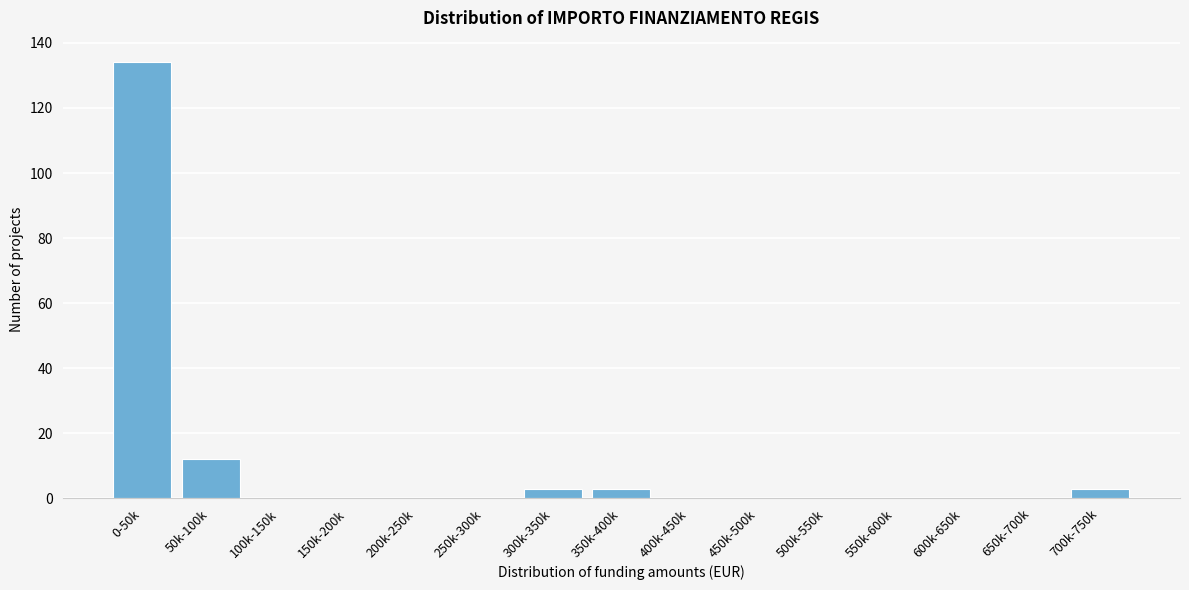

Reading right to left, transcribe all the data shown in this chart.

700k-750k=3	650k-700k=0	600k-650k=0	550k-600k=0	500k-550k=0	450k-500k=0	400k-450k=0	350k-400k=3	300k-350k=3	250k-300k=0	200k-250k=0	150k-200k=0	100k-150k=0	50k-100k=12	0-50k=134